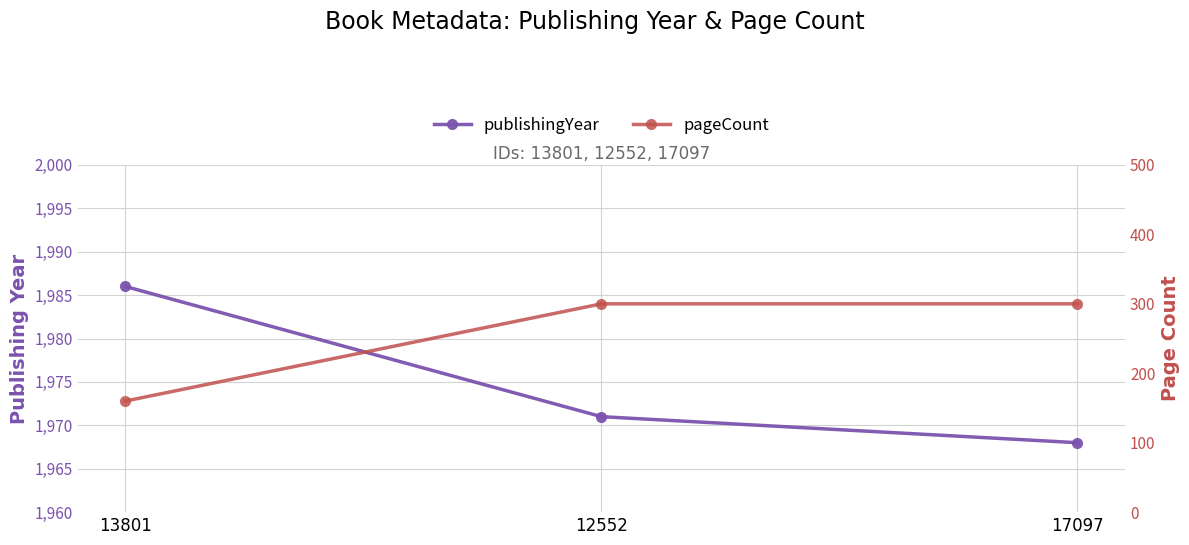

Which series has the widest spread of values?

pageCount